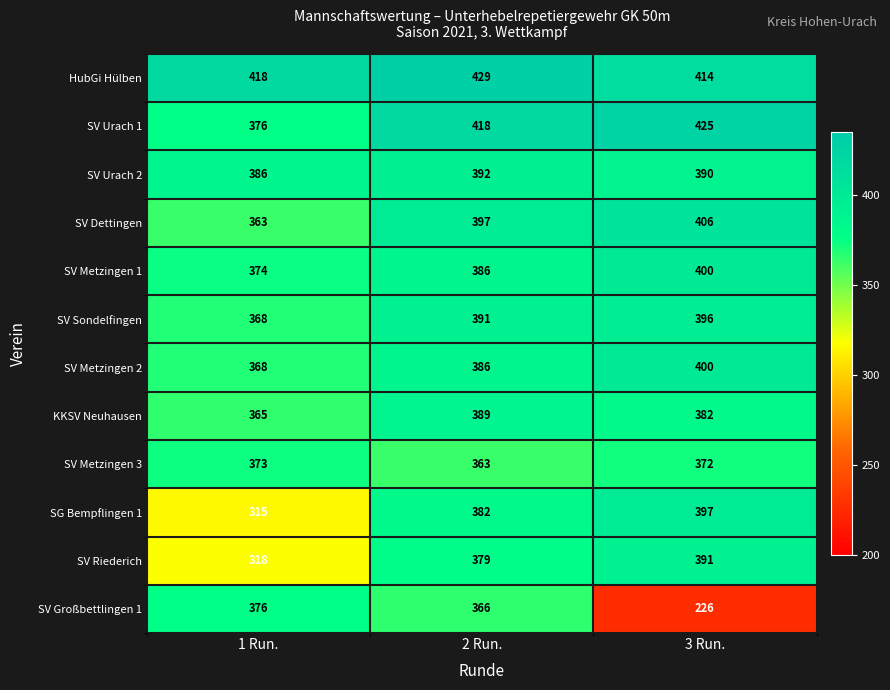

What is the average value of the SV Sondelfingen series?

385